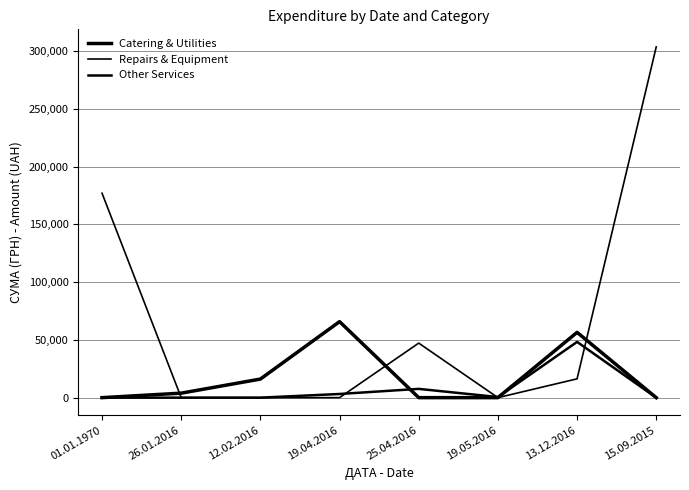

Is the value of Other Services at 19.04.2016 greater than the value of Catering & Utilities at 26.01.2016?

No